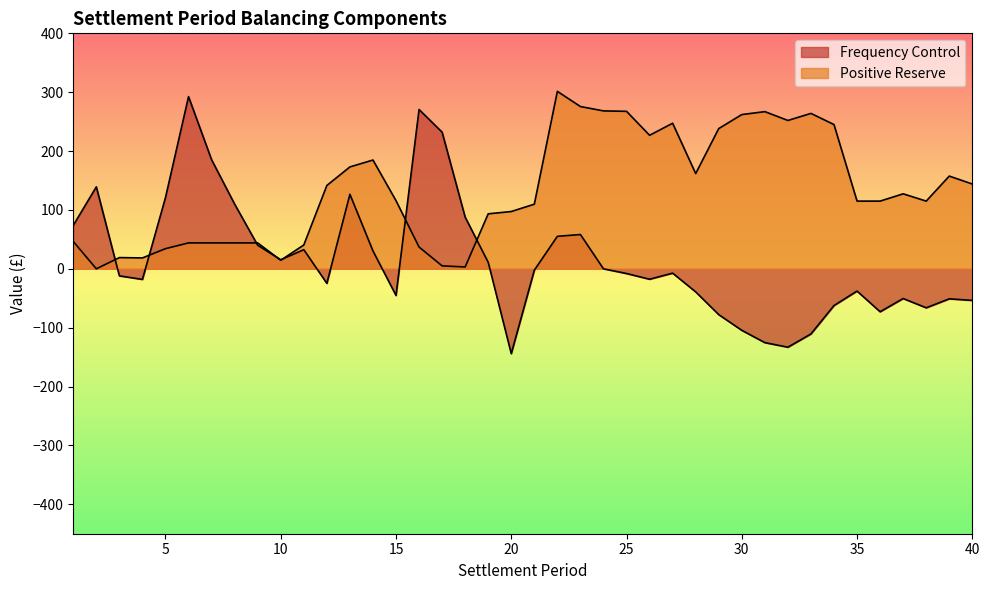

What is the difference between the second highest and minimum values in the Positive Reserve series?

275.6